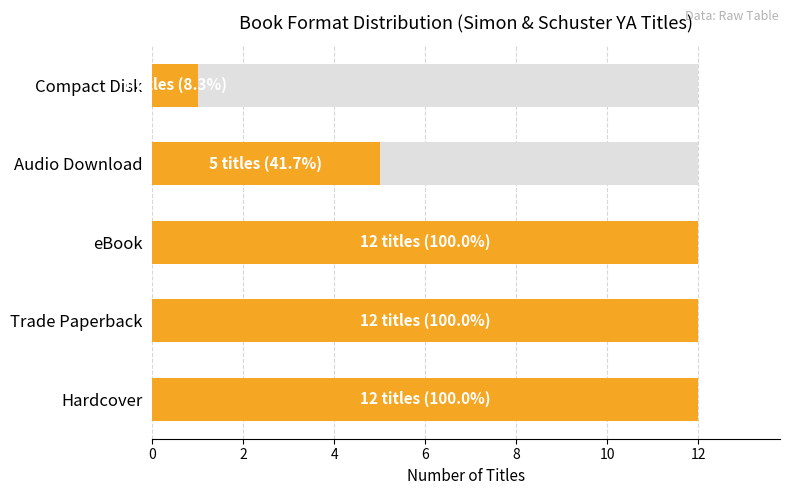

What is the value of the 2nd bar from the left?

12